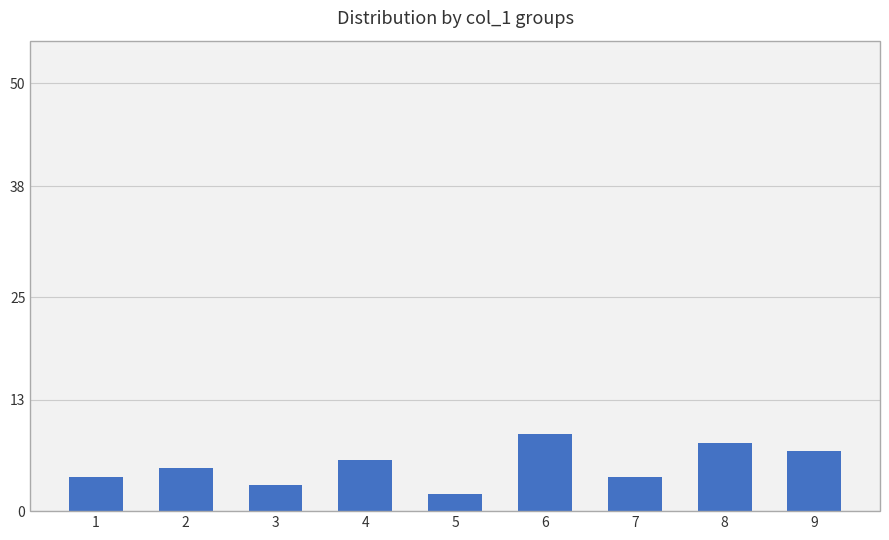

True or false: the data shows 8 at 4.

False